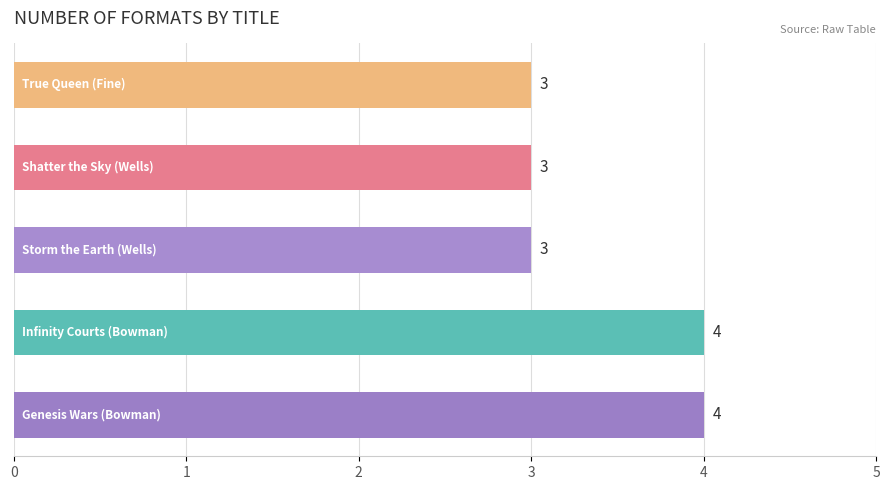

What is the average value?

3